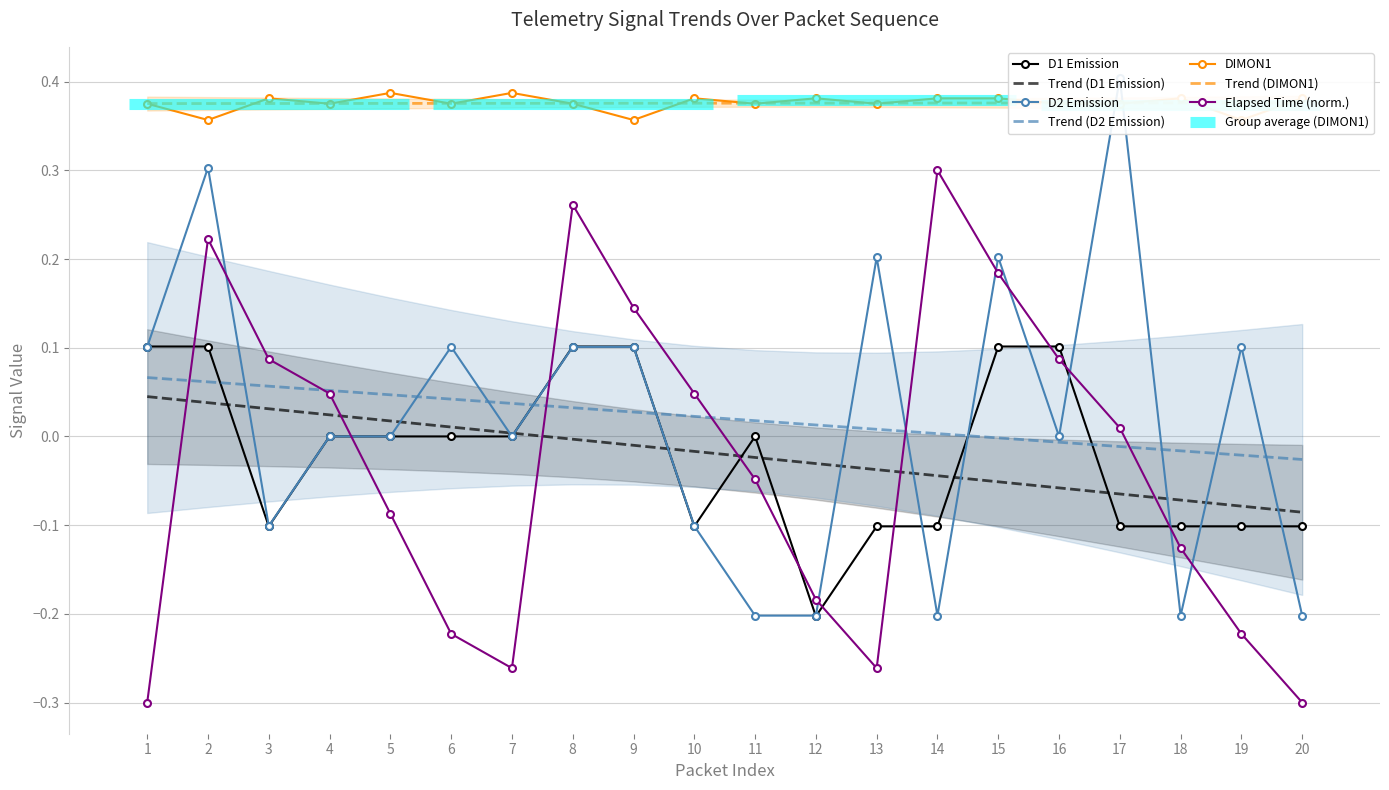

True or false: NELAPSEDTIME has more than 2 interior local peaks.

True